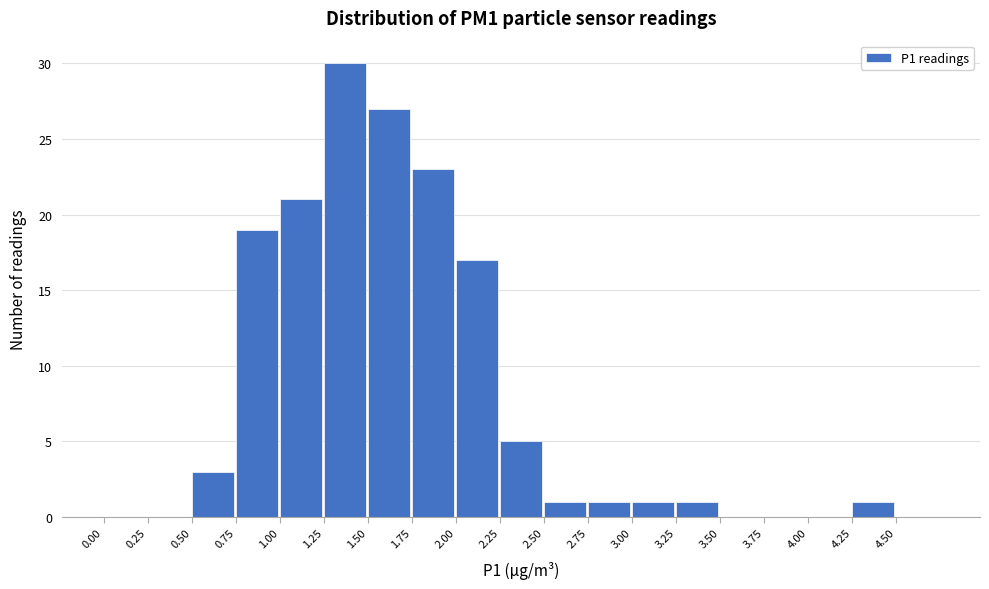

How tall is the bar that spans 1.50 to 1.75 on the x-axis? The values are not printed on the chart, so give them approximately, as read against the axis.

27